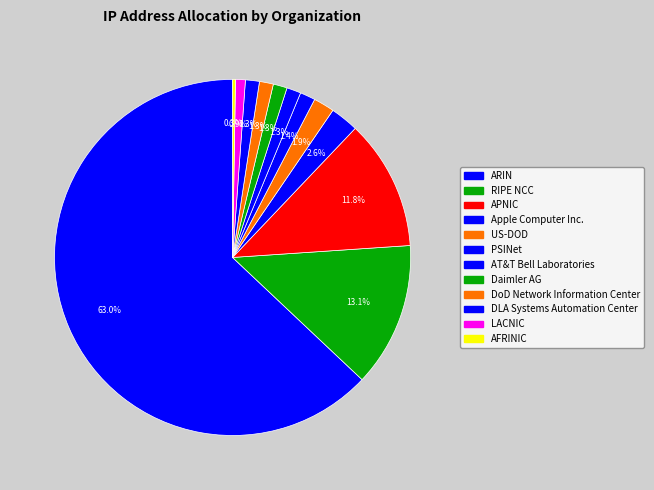

How many segments does this pie chart have?

12